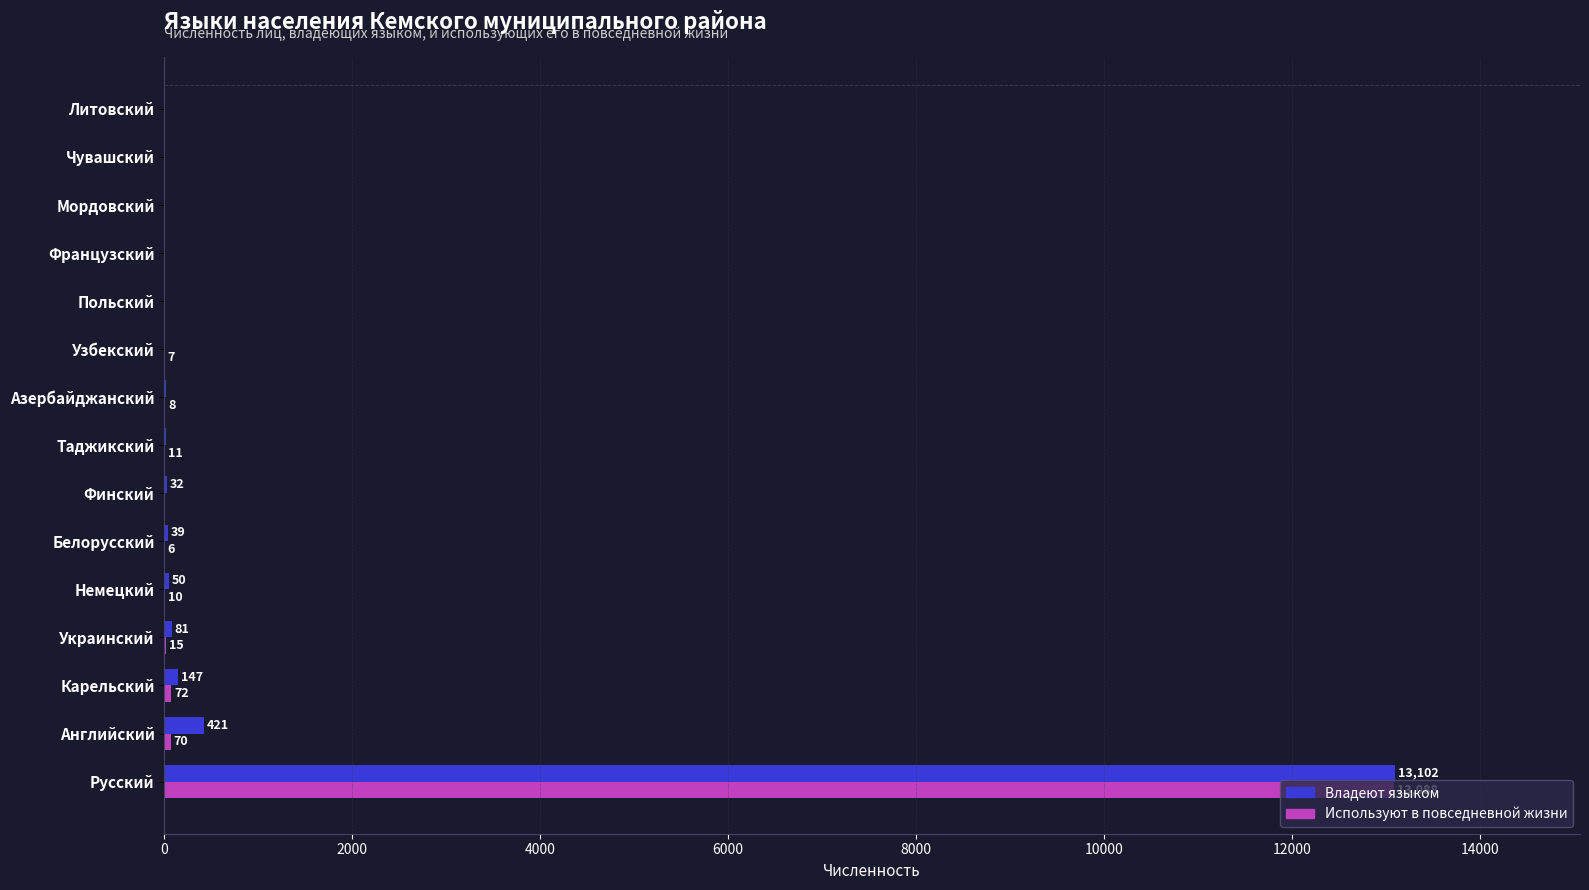

Count the number of data series in this chart.

2